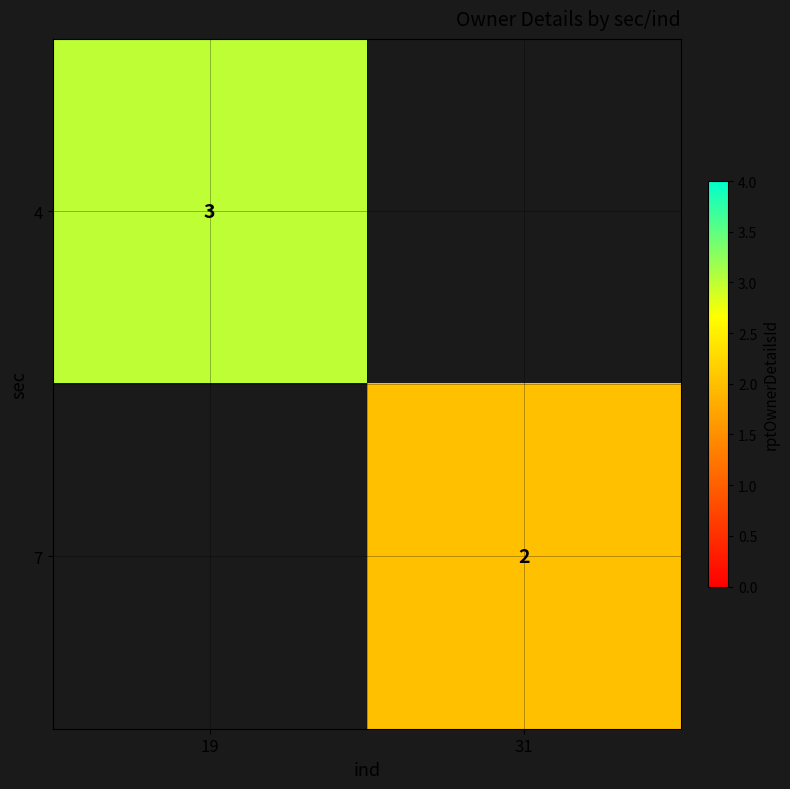

Is the value of 4 at 19 greater than the value of 7 at 31?

Yes